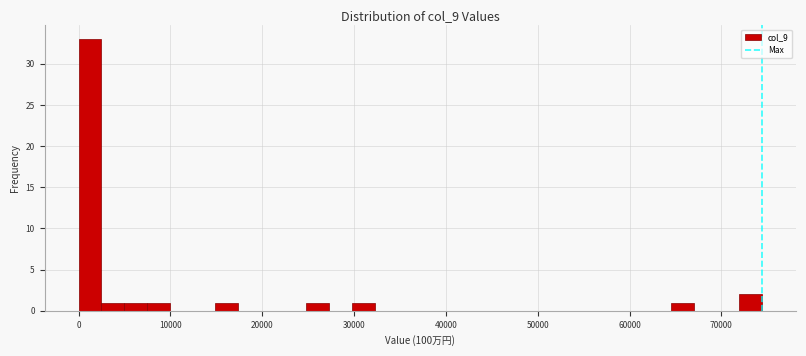

Read against the x-axis, roughly where is the centre of the tallest bar?

1000